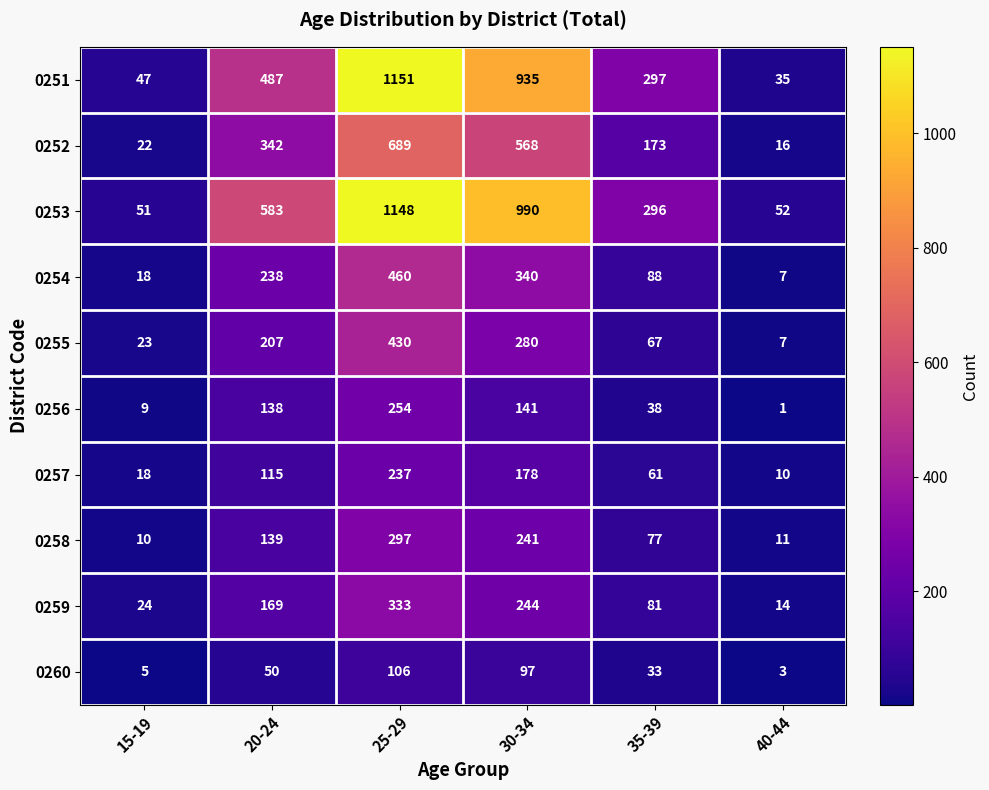

Which series changed the most between 25-29 and 40-44?

0251